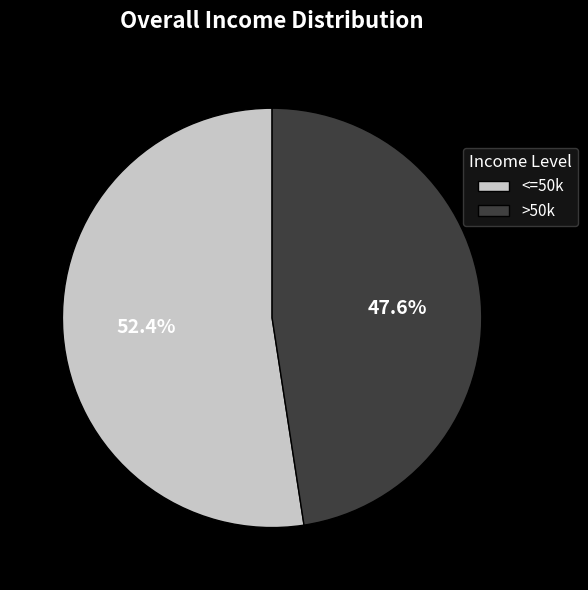

How many segments does this pie chart have?

2